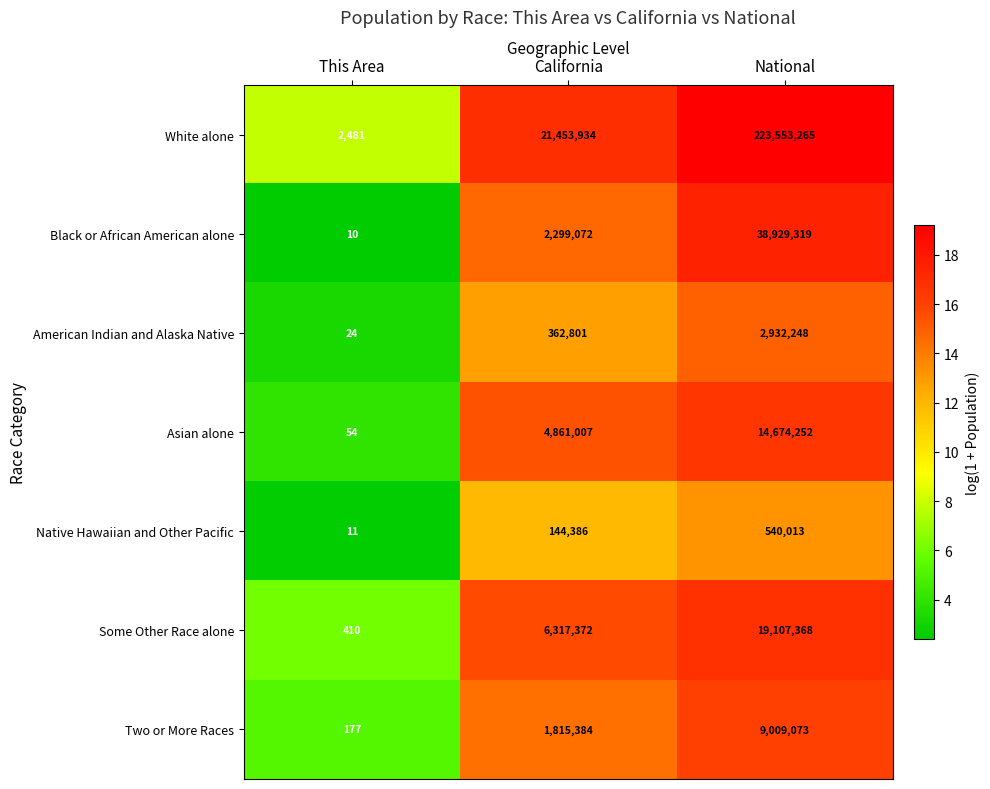

What is the spread (max minus min) of values at This Area?

2471